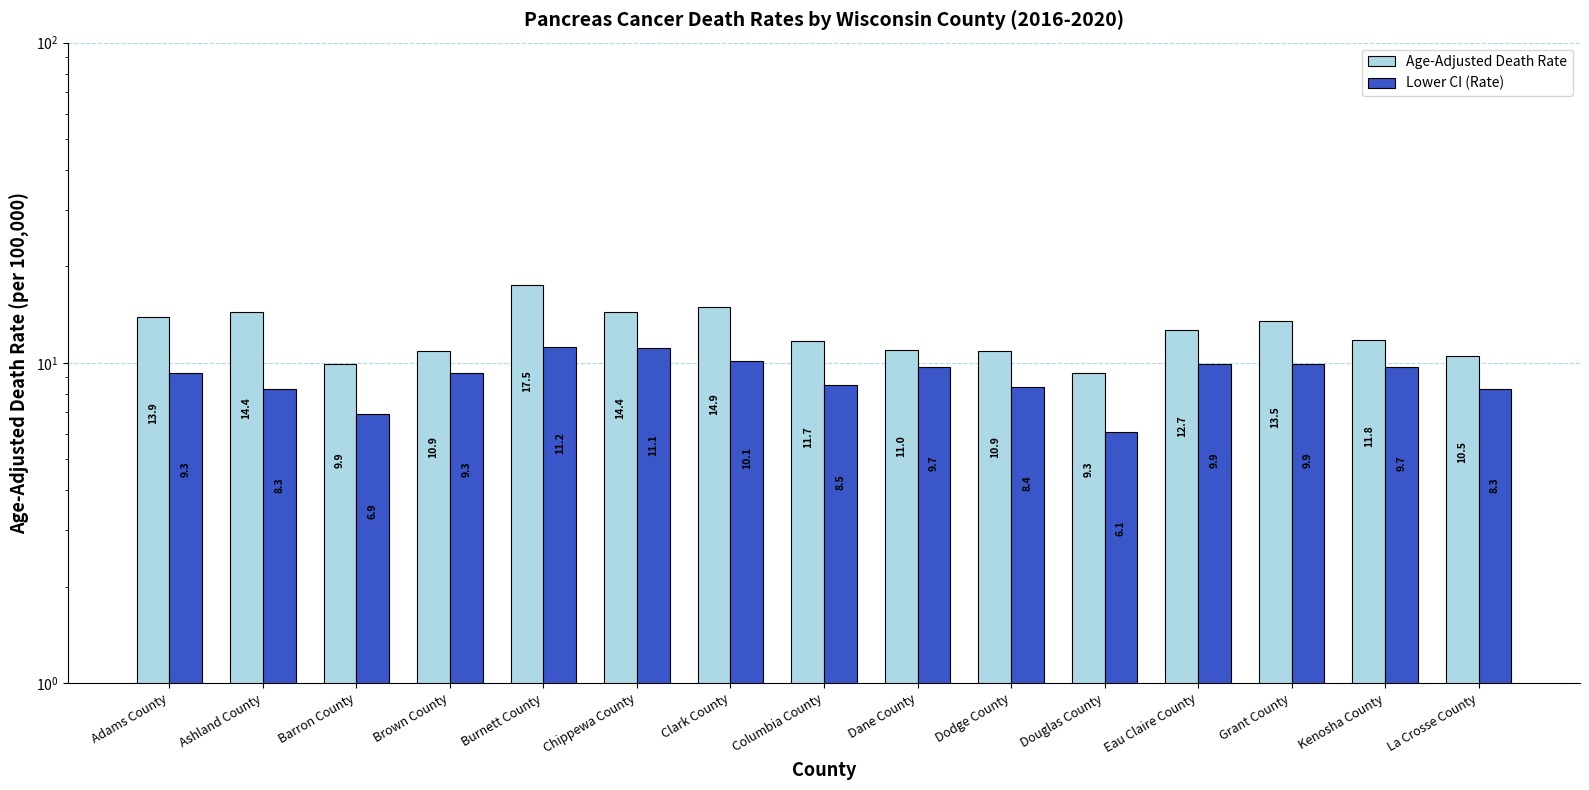

At which category does the chart reach its minimum across all series?

Douglas County